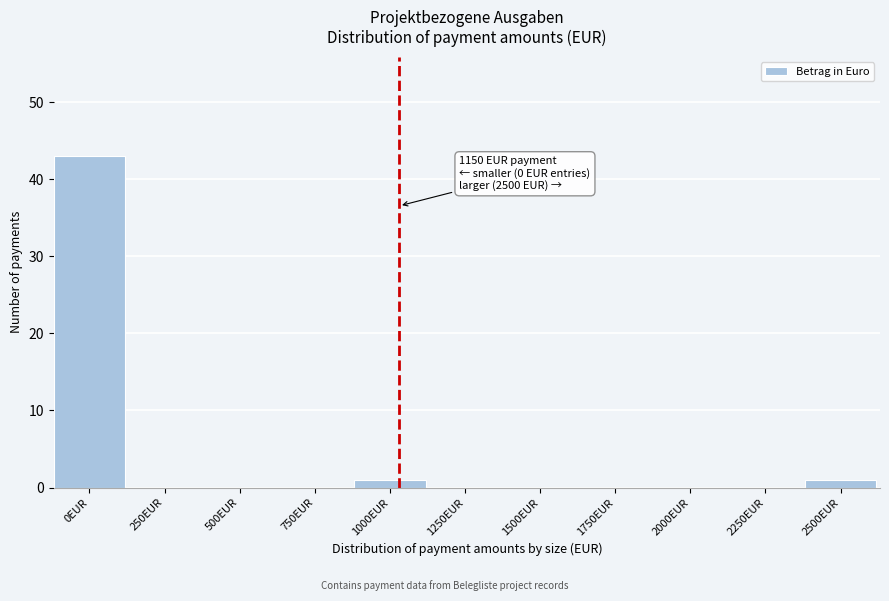

Reading right to left, what are all the values shown in this chart?

2500EUR=1	2250EUR=0	2000EUR=0	1750EUR=0	1500EUR=0	1250EUR=0	1000EUR=1	750EUR=0	500EUR=0	250EUR=0	0EUR=43